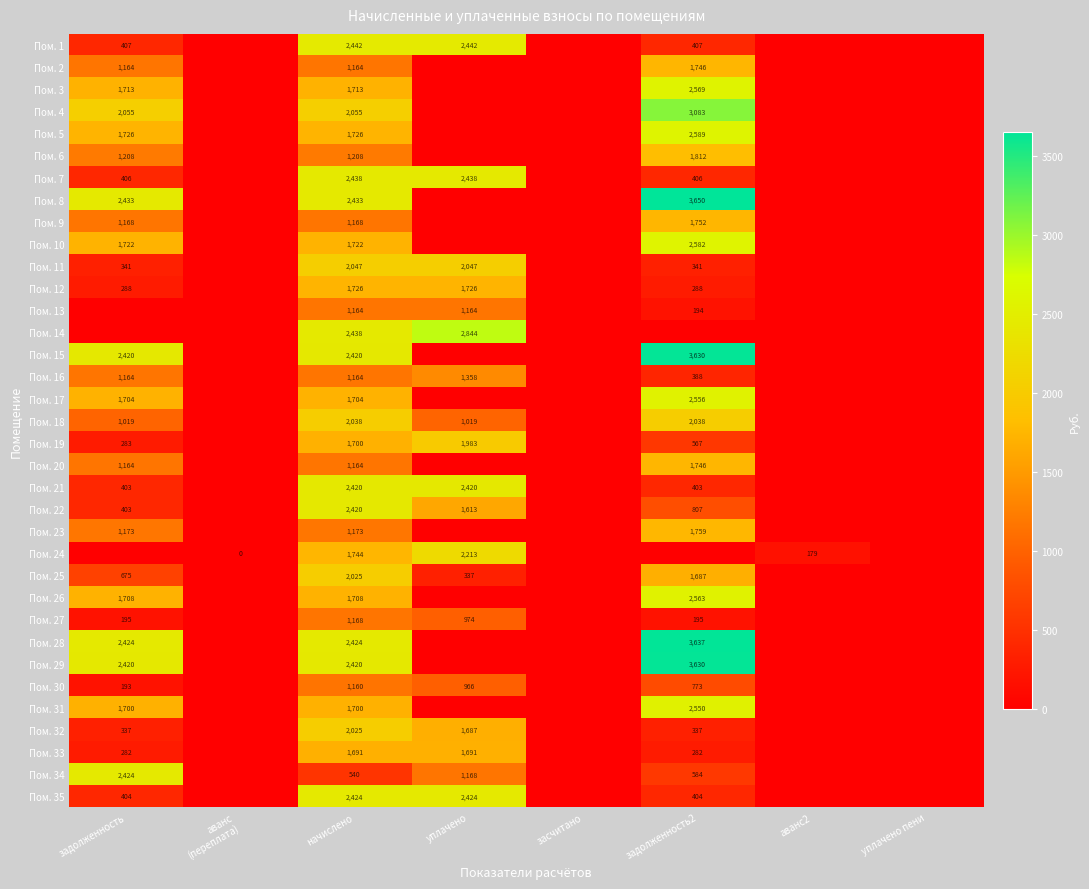

At how many categories does at least one series exceed 833?

4